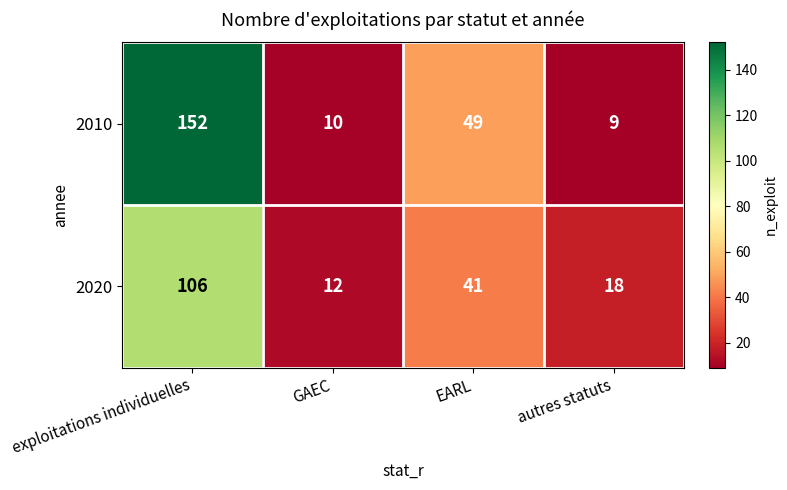

Where is 2010 nearest to the value 80?

EARL